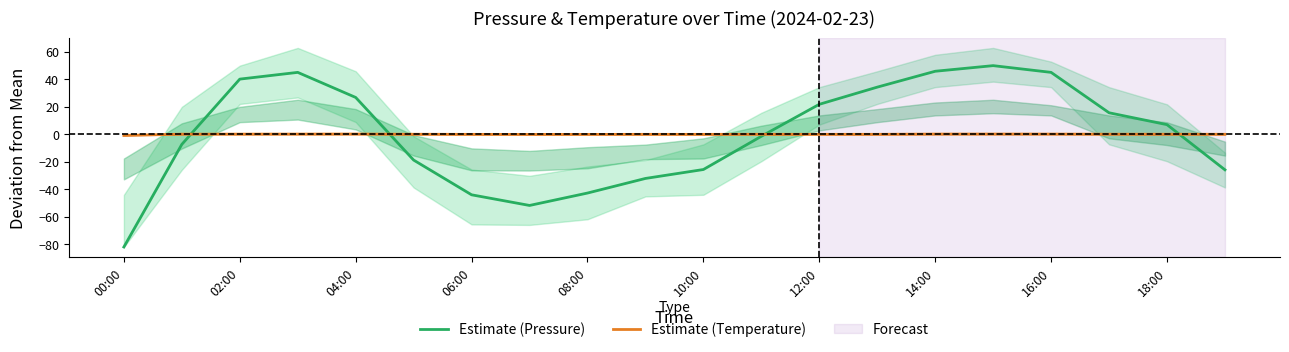

How many lines are shown in the chart?

2